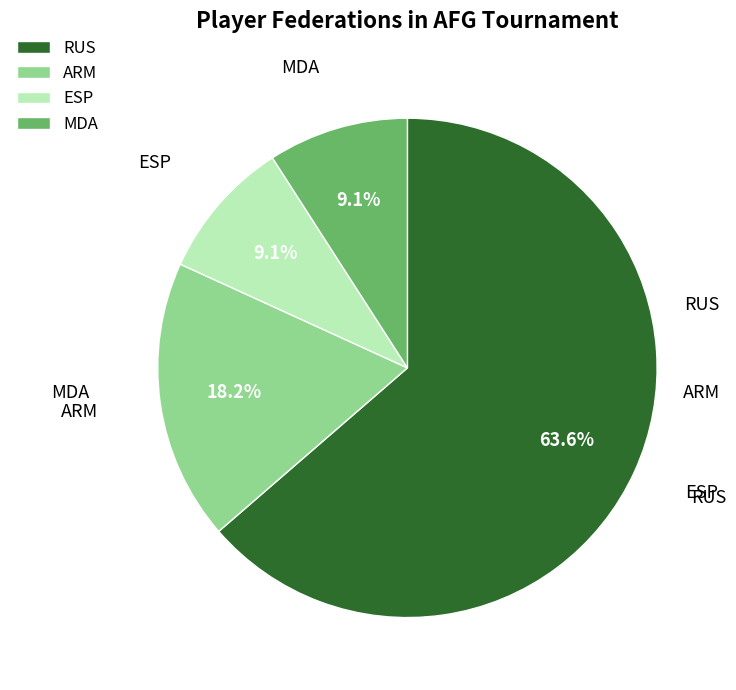

Is the sum of ESP and RUS greater than half?

Yes